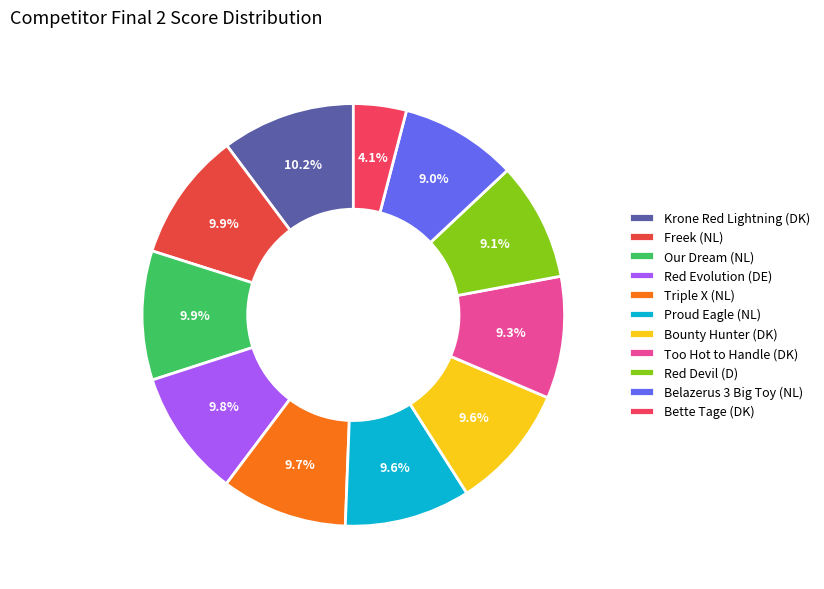

Approximately how many times larger is the value at Bounty Hunter (DK) compared to Bette Tage (DK)?

2.4